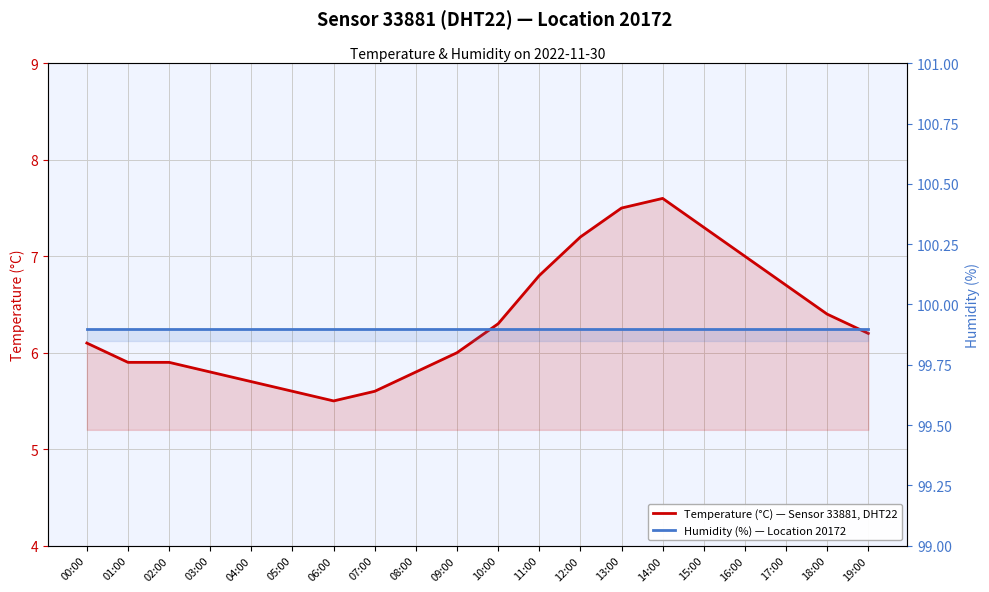

True or false: Humidity (%) — Location 20172 has more than 1 points higher than both neighbors.

False